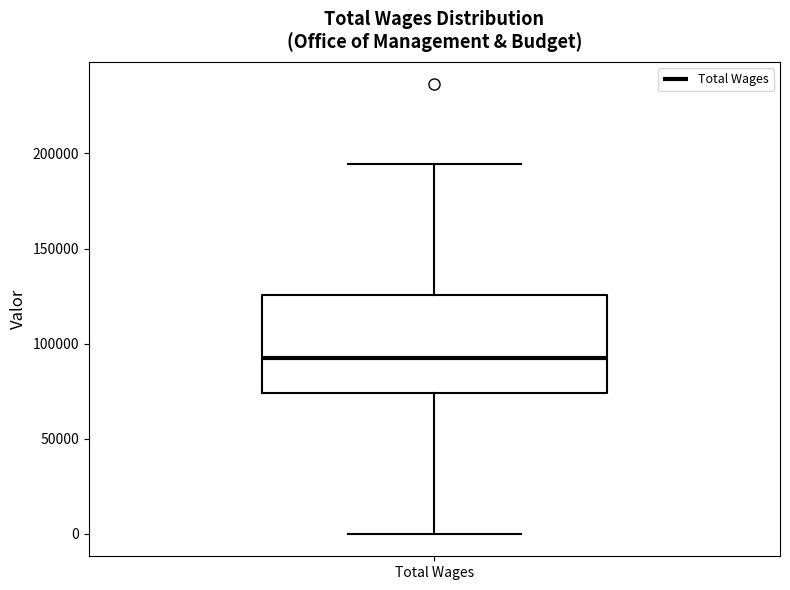

Transcribe this box plot: give where the median line is, the range the box spans, and where the two whiskers end, as read against the y-axis. The values are not printed on the chart, so give them approximately, as read against the axis.

median 90000, box 75000 to 125000, whiskers 0 to 195000